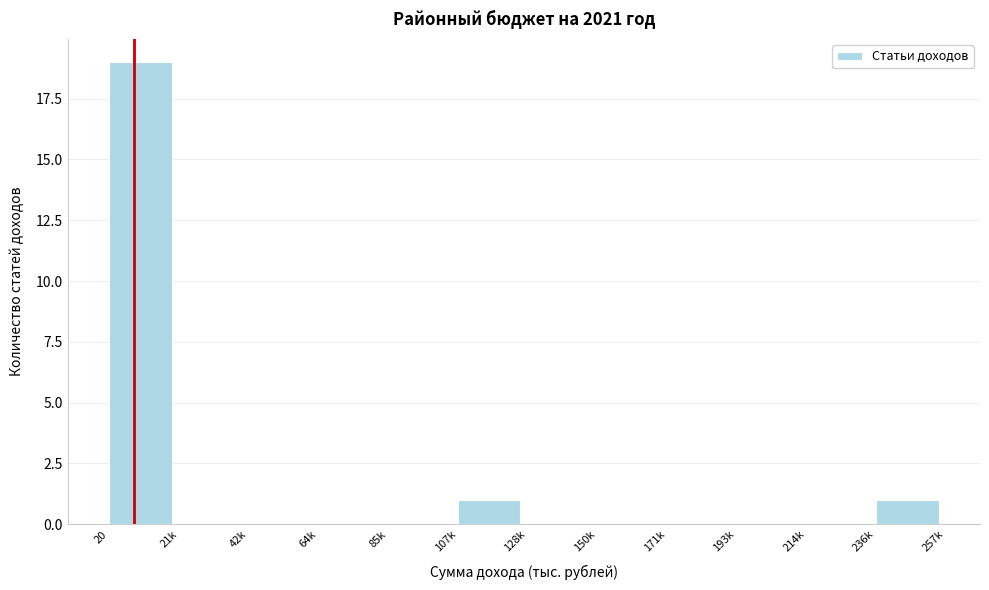

Reading right to left, extract all data points from this chart.

236k=1	214k=0	193k=0	171k=0	150k=0	128k=0	107k=1	85k=0	64k=0	42k=0	21k=0	20=19